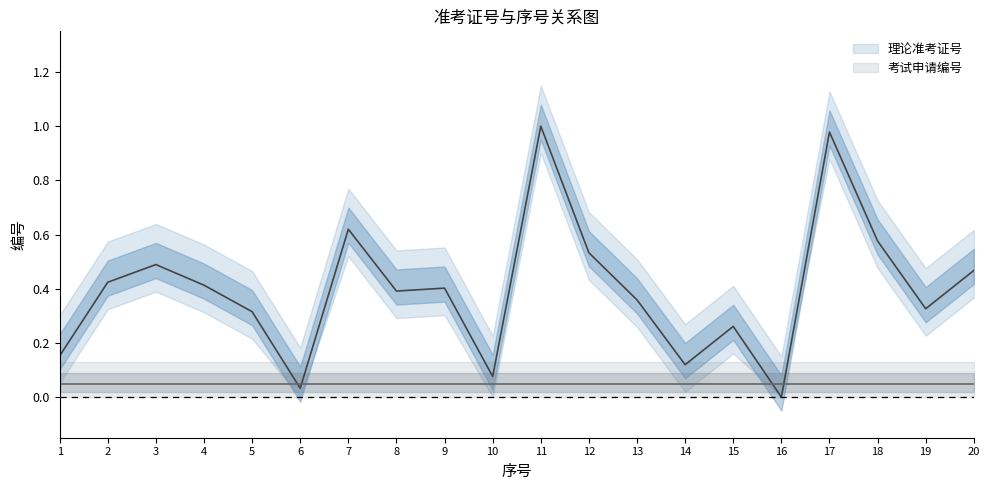

Which category has the lowest value across all series?

16